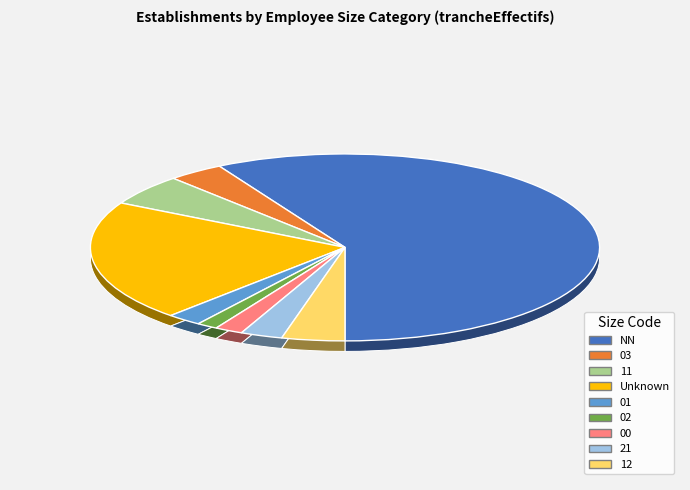

Does NN represent more than half of the total?

Yes